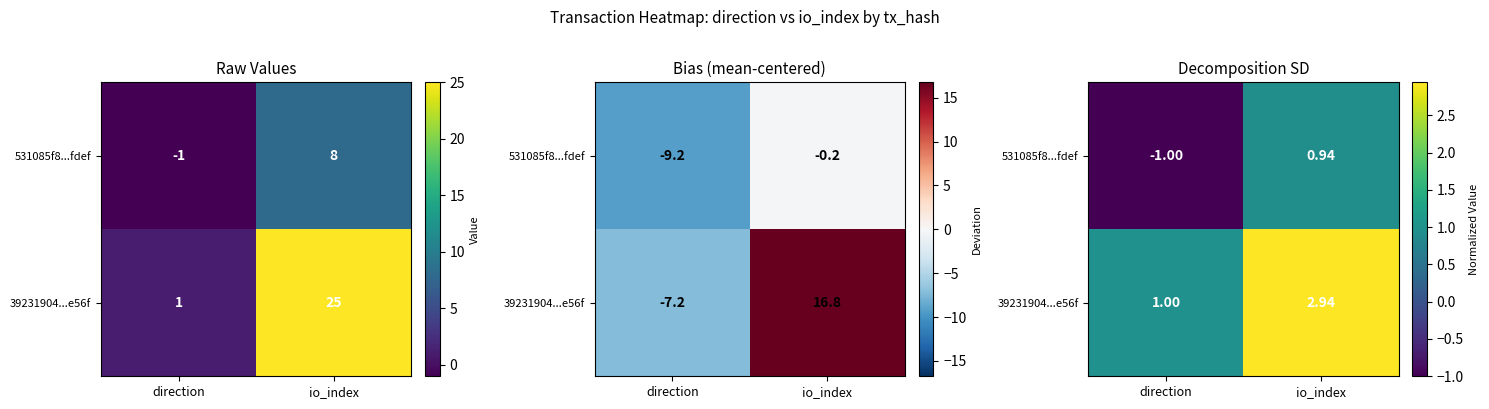

How many 39231904...e56f values are between 1 and 2?

1